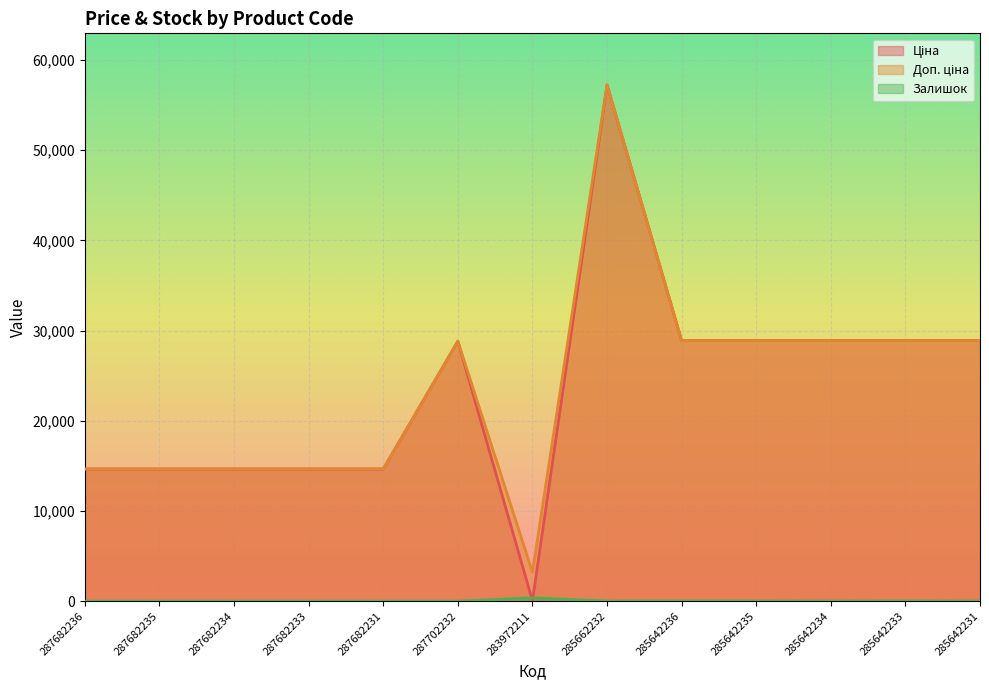

Reading right to left, extract all data points from this chart.

Ціна: 28890.3	28890.3	28890.3	28890.3	28890.3	57235.5	32.0	28821.8	14649.6	14649.6	14649.6	14649.6	14649.6
Доп. ціна: 28890.3	28890.3	28890.3	28890.3	28890.3	57235.5	3205.0	28821.8	14649.6	14649.6	14649.6	14649.6	14649.6
Залишок: 9.0	16.0	10.0	14.0	16.0	13.0	360.0	0.0	0.0	0.0	0.0	0.0	0.0